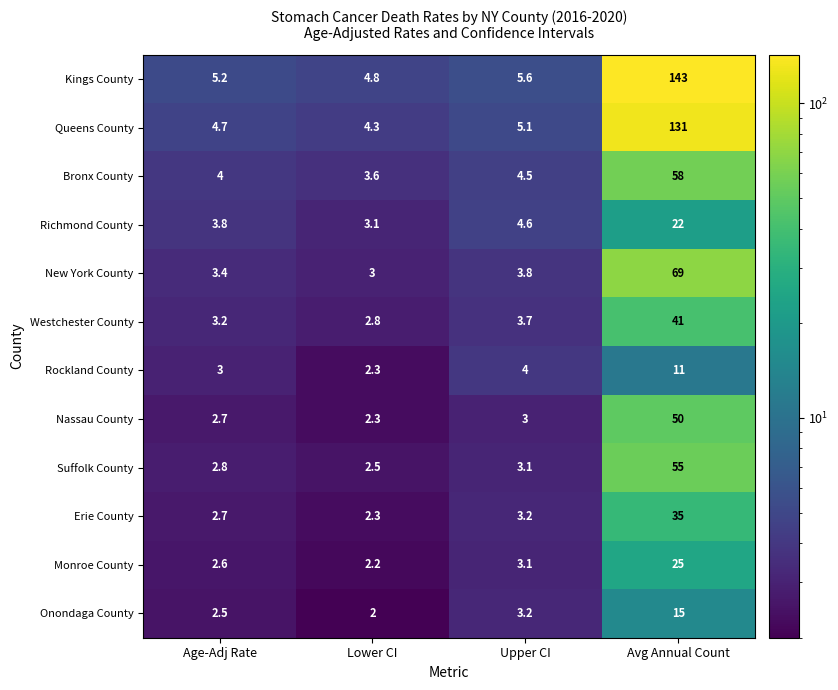

Rank the categories by Kings County value from lowest to highest.

Lower CI, Age-Adj Rate, Upper CI, Avg Annual Count